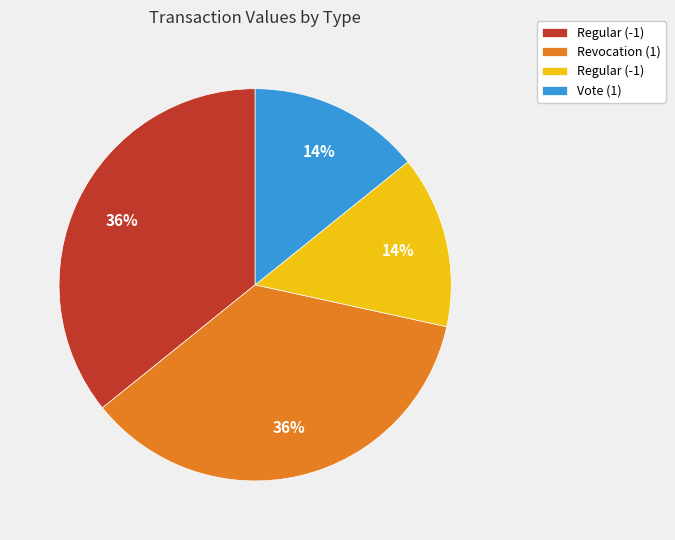

Does any single category account for the majority?

No